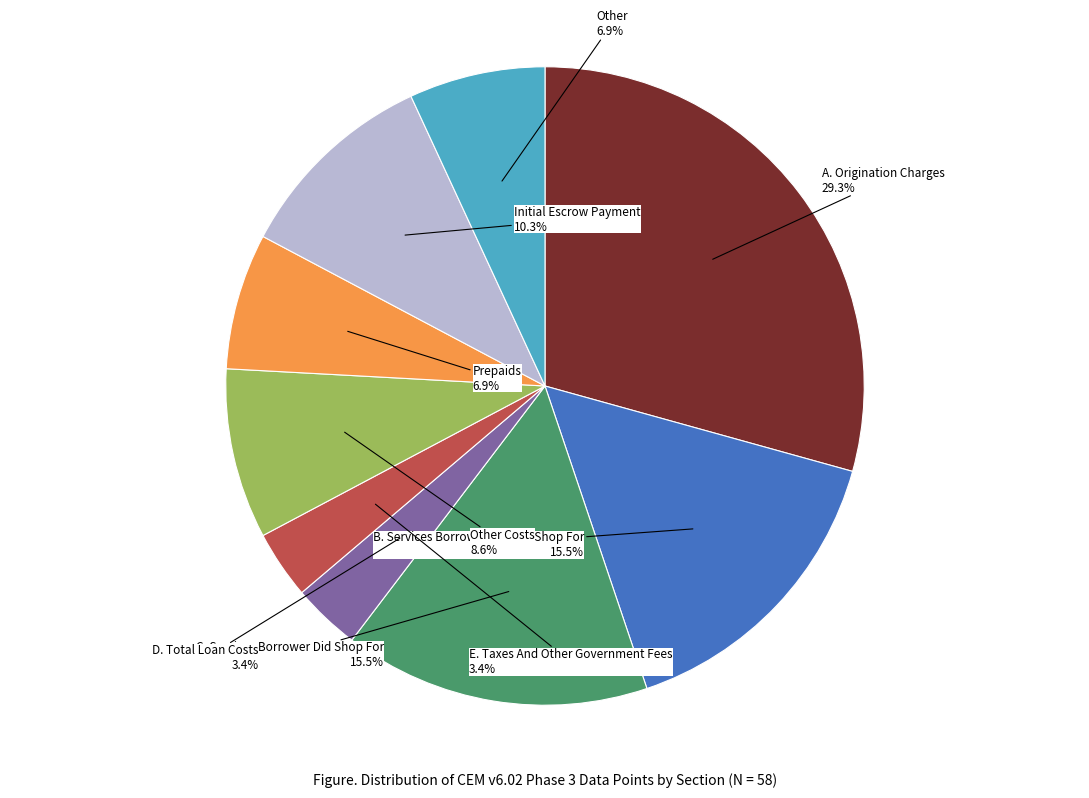

Does any single category account for the majority?

No